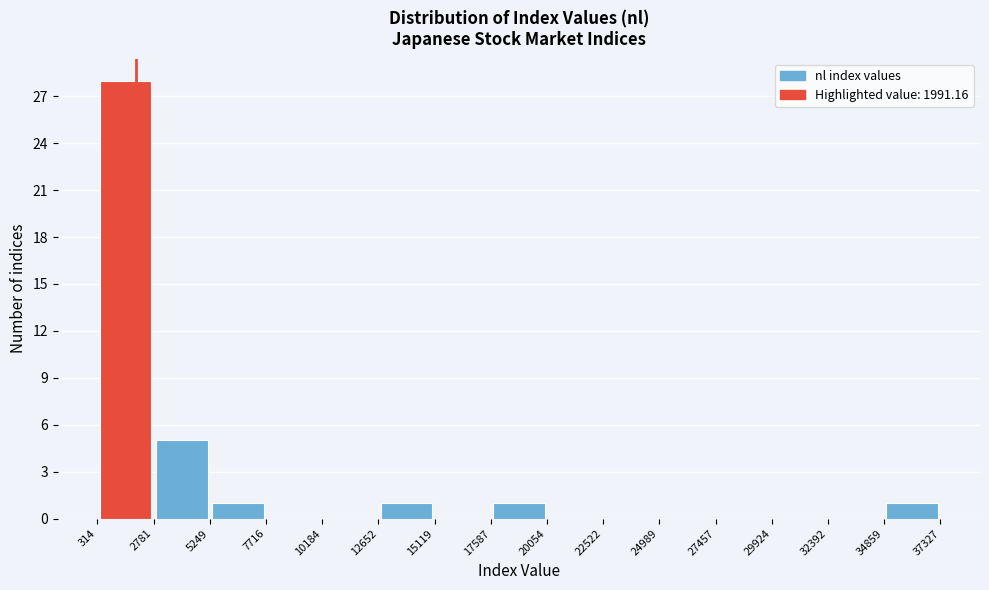

Reading left to right, list every bar in this chart as the range it spans on the x-axis followed by its height. The values are not printed on the chart, so give them approximately, as read against the axis.

314 to 2781: 28
2781 to 5249: 5
5249 to 7716: 1
7716 to 10184: 0
10184 to 12652: 0
12652 to 15119: 1
15119 to 17587: 0
17587 to 20054: 1
20054 to 22522: 0
22522 to 24989: 0
24989 to 27457: 0
27457 to 29924: 0
29924 to 32392: 0
32392 to 34859: 0
34859 to 37327: 1